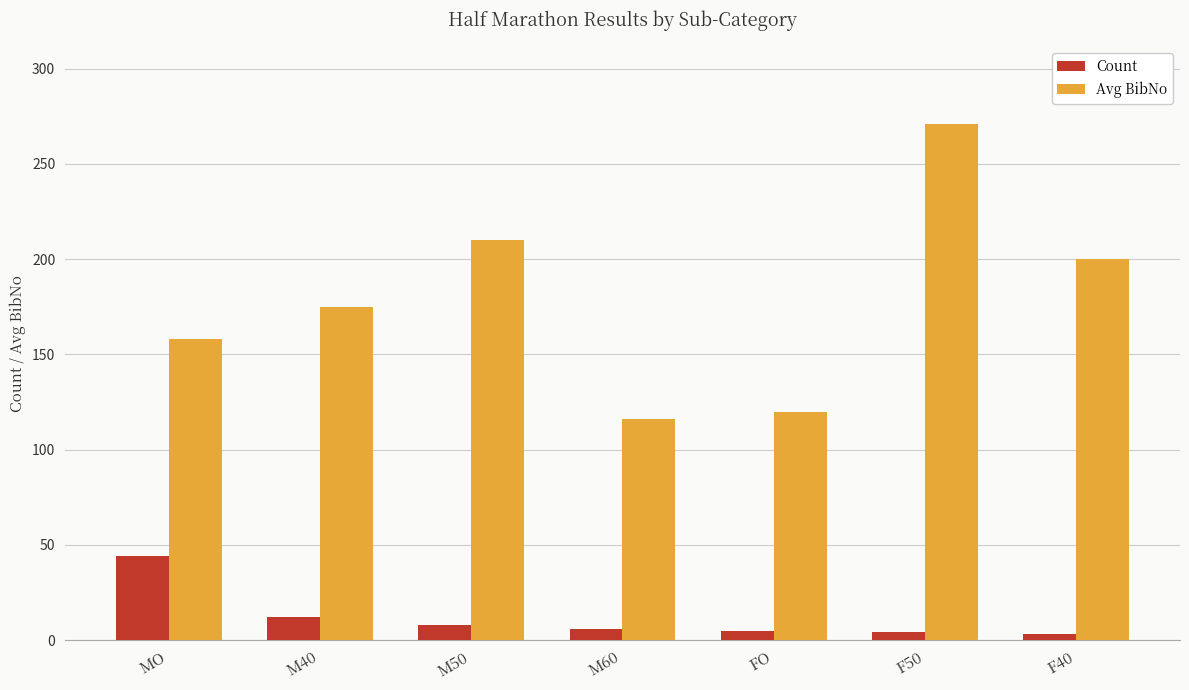

True or false: Count has a value of 3 at F40.

True